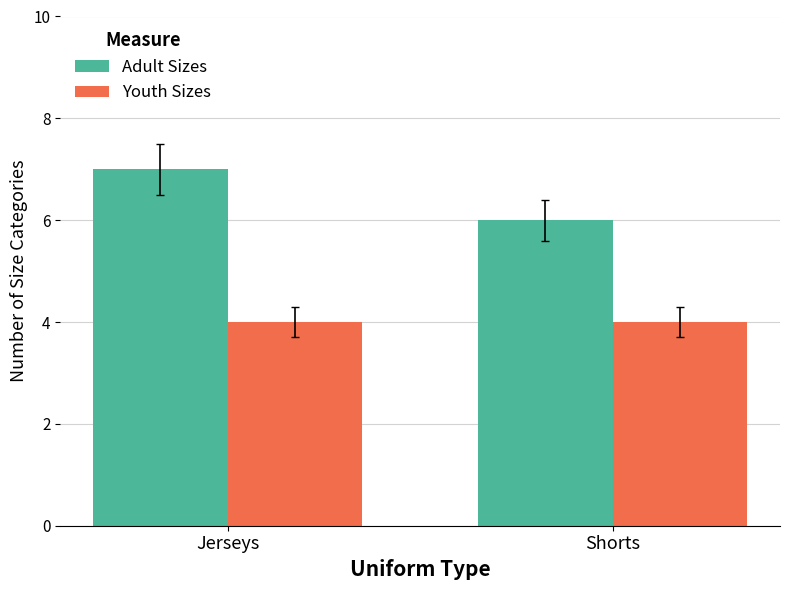

What is the value of the Youth Sizes bar at the 1st from the left?

4